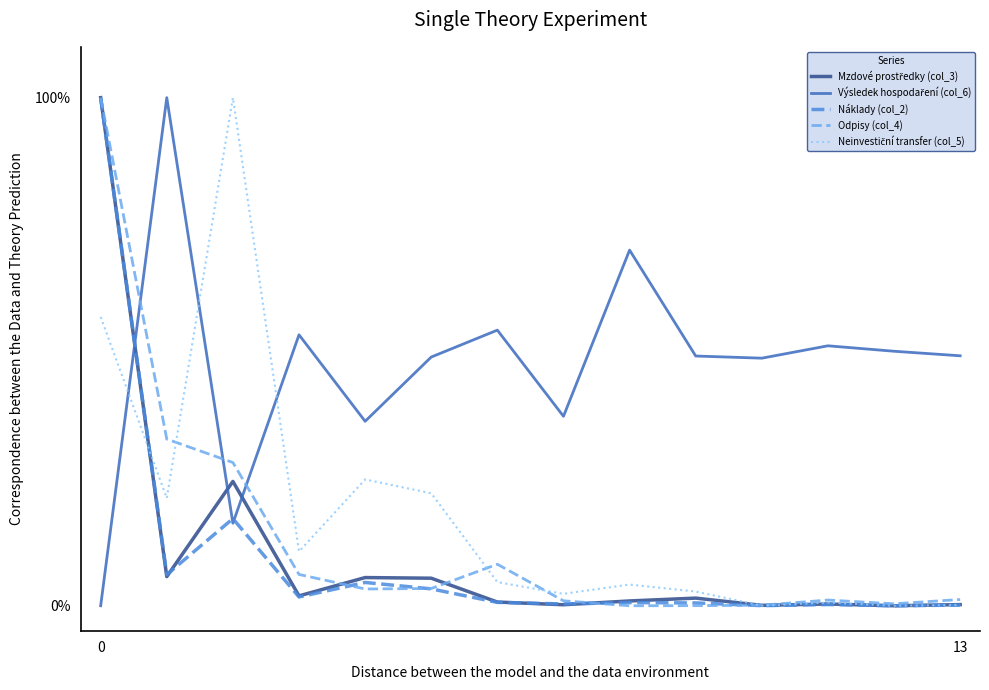

What is the difference between the second highest and minimum values in the Odpisy (col_4) series?

32.8